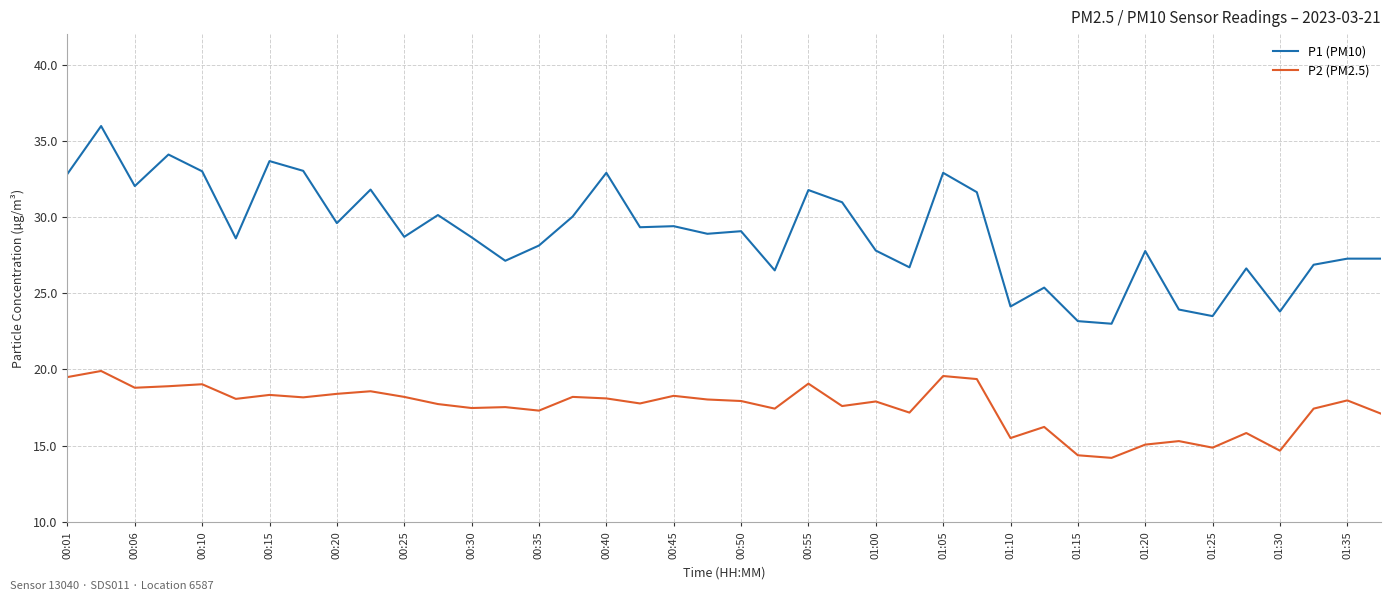

True or false: P2 (PM2.5) and P1 (PM10) cross at least once.

False